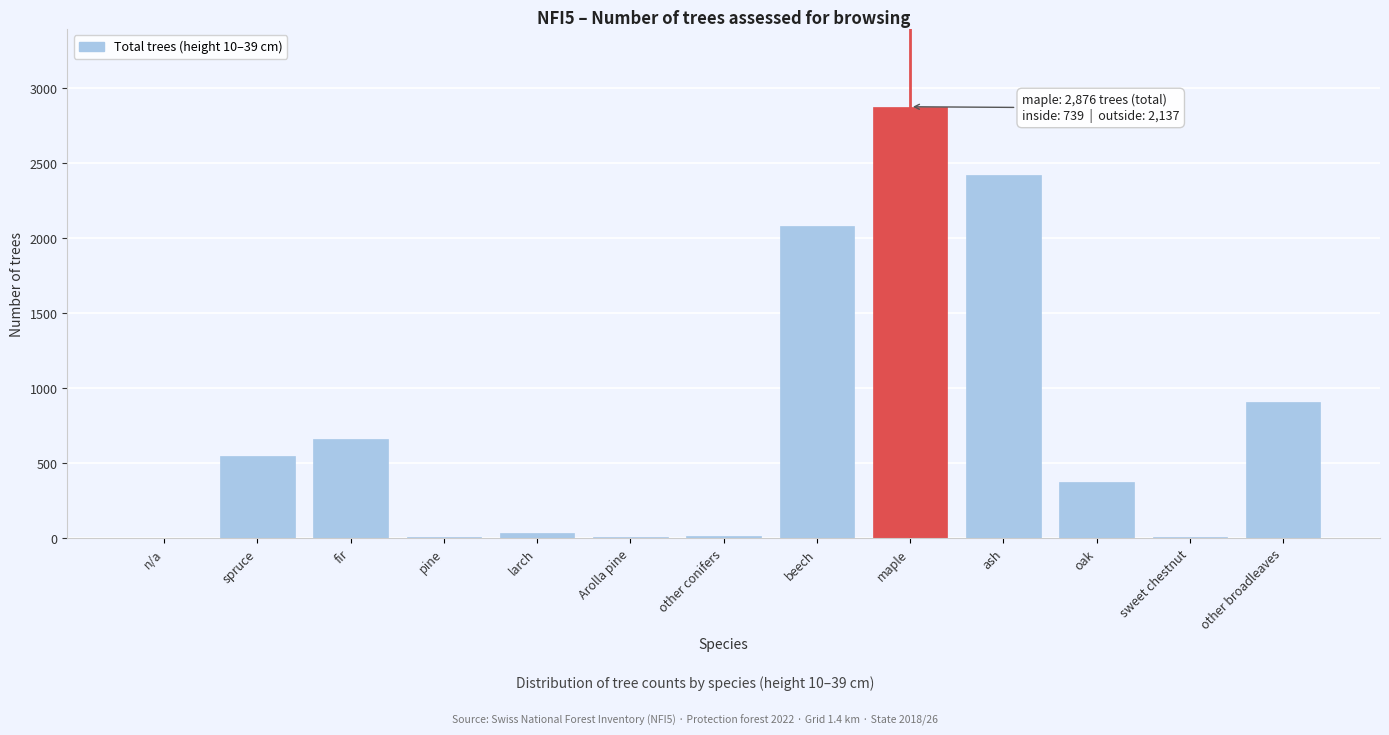

What is the sum of the values at n/a and oak?

374